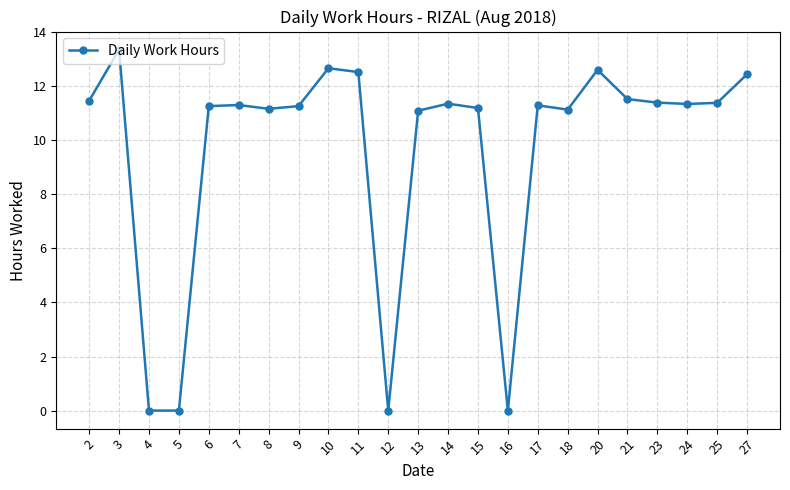

How many values exceed 11?

19